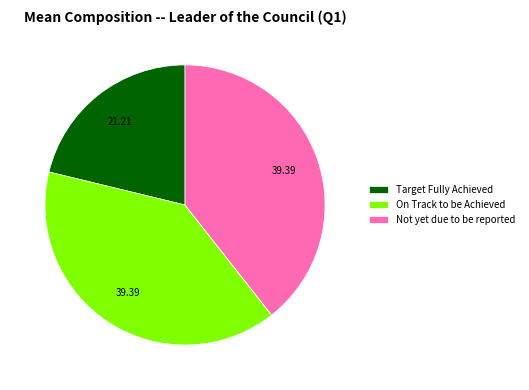

Does any single category account for the majority?

No